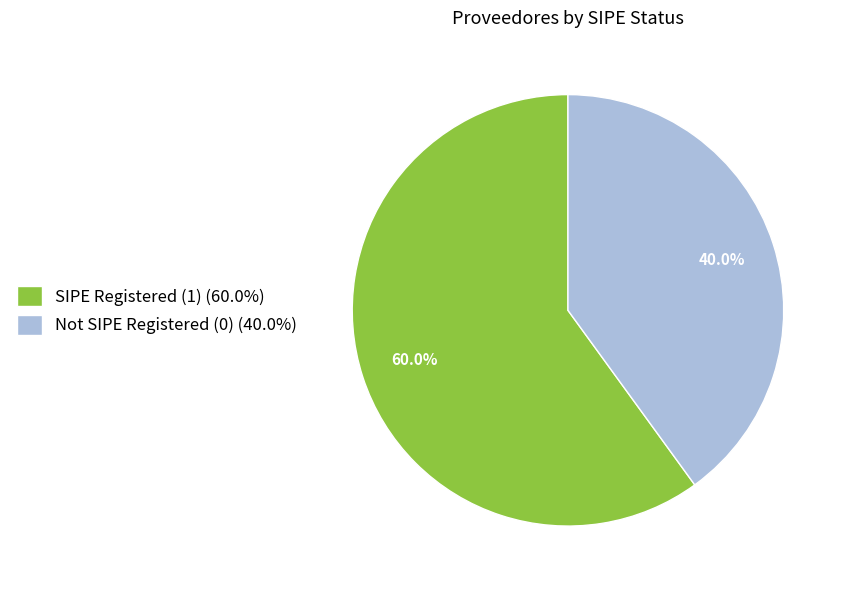

Which category has the smallest portion of the pie?

Not SIPE Registered (0) (40.0%)